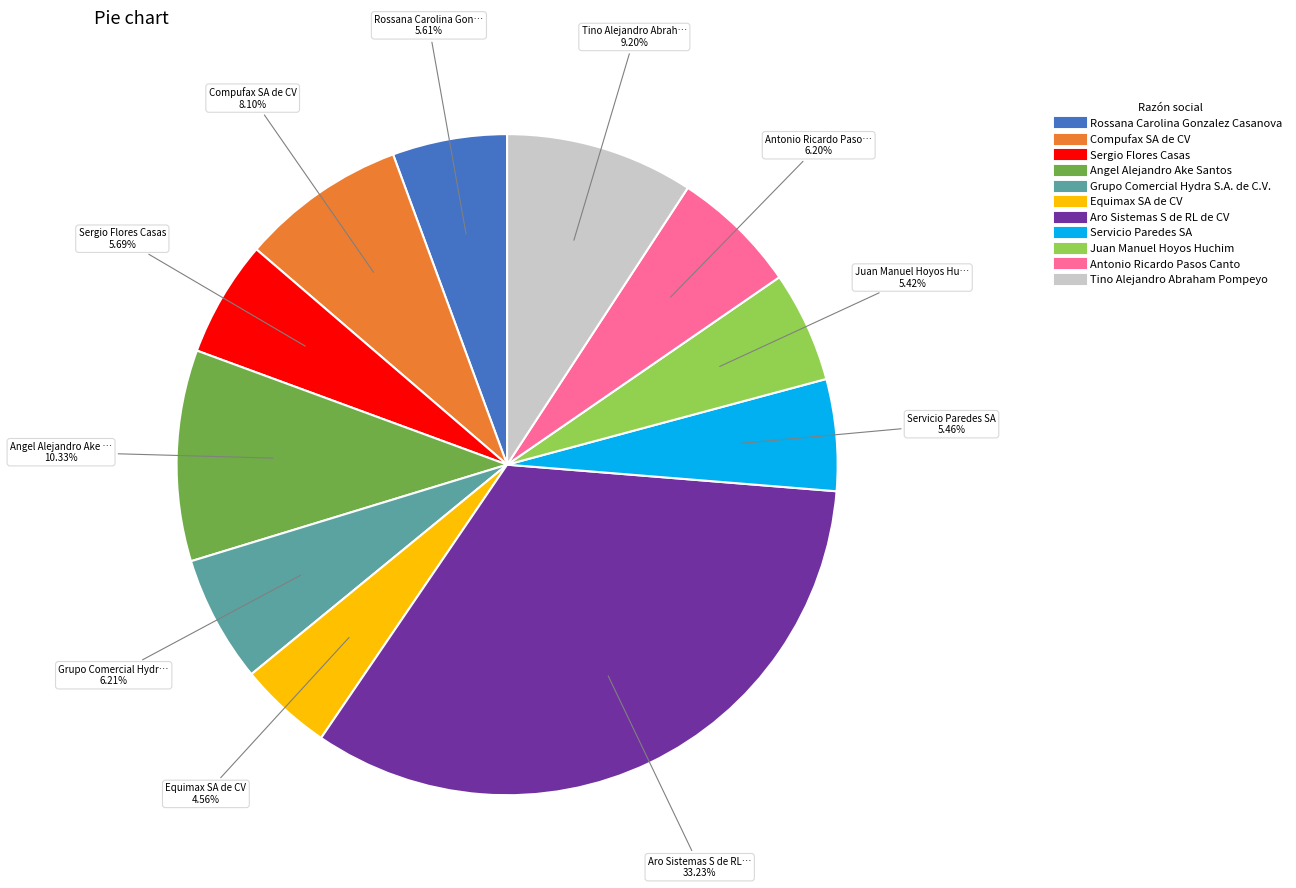

How many segments does this pie chart have?

11